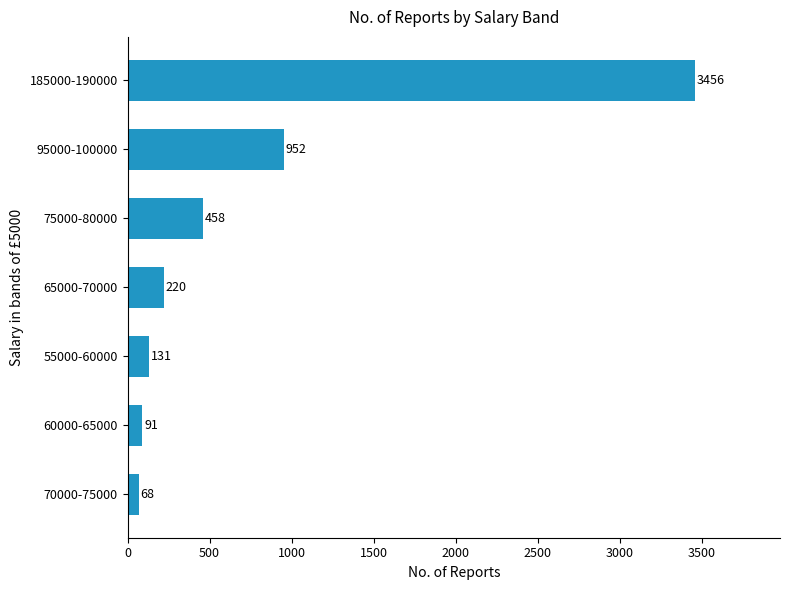

What is the maximum value shown in the chart?

3456